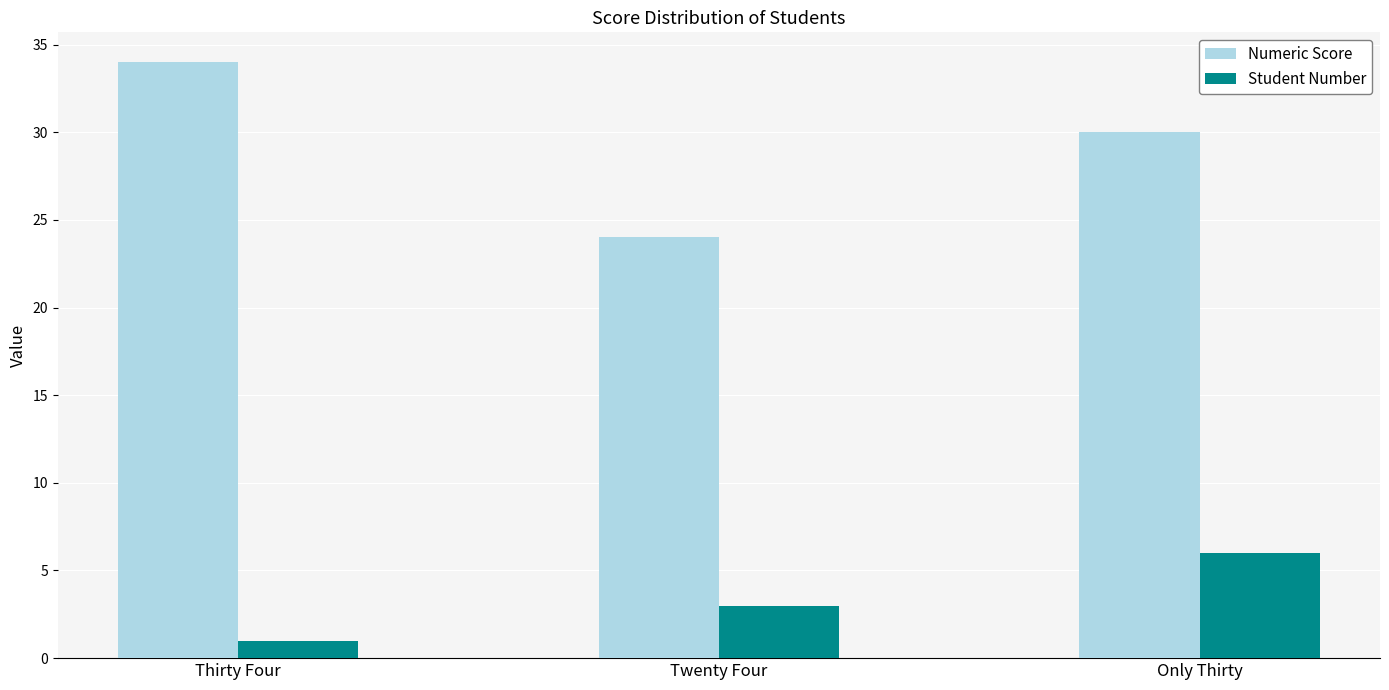

How many bars are there in total?

6